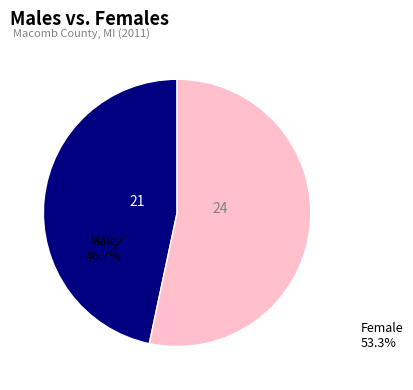

Does any single category account for the majority?

Yes